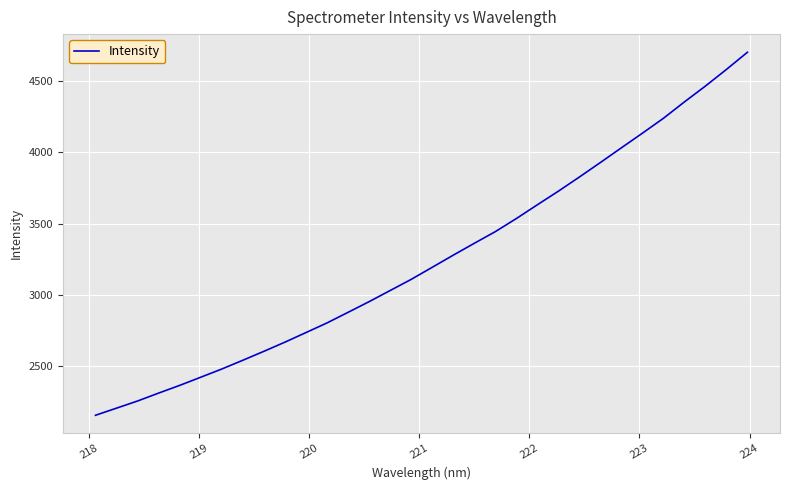

What is the average value?

3249.6